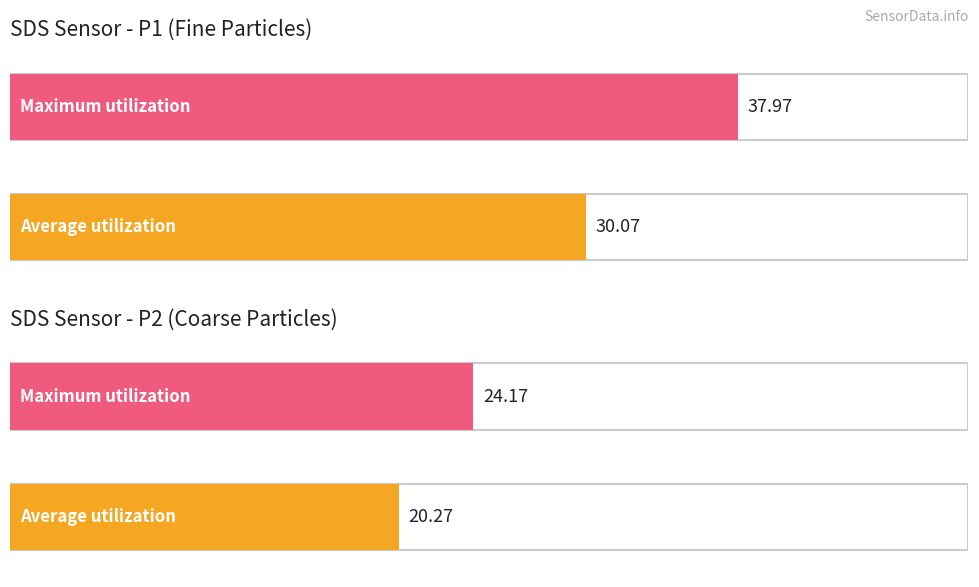

Does the chart contain stacked bars?

No